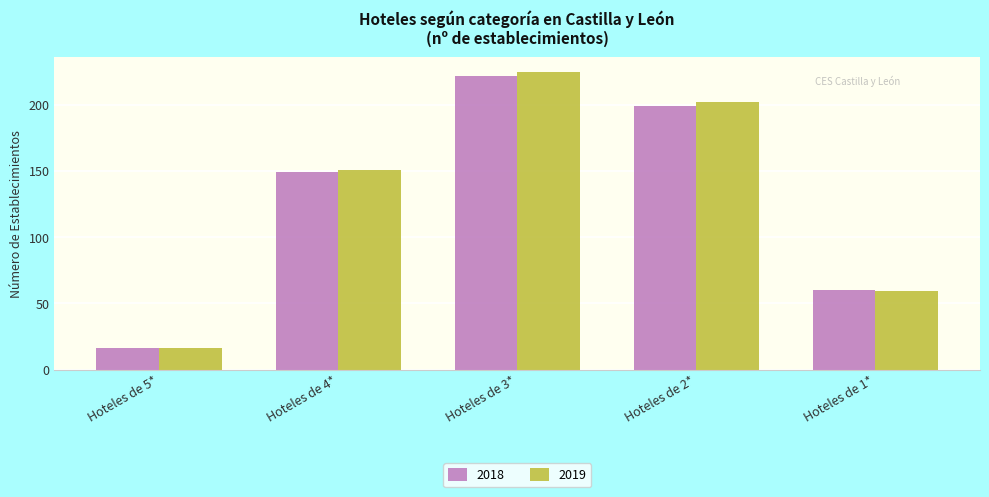

What is the sum of the 2018 values at Hoteles de 4* and Hoteles de 1*?

209